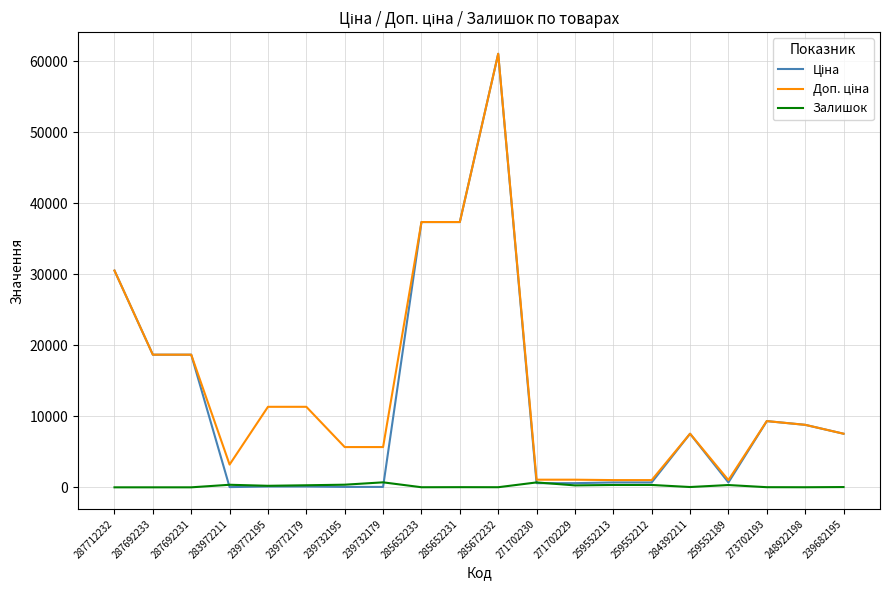

True or false: Залишок has a value of 0.0 at 287692233.

True